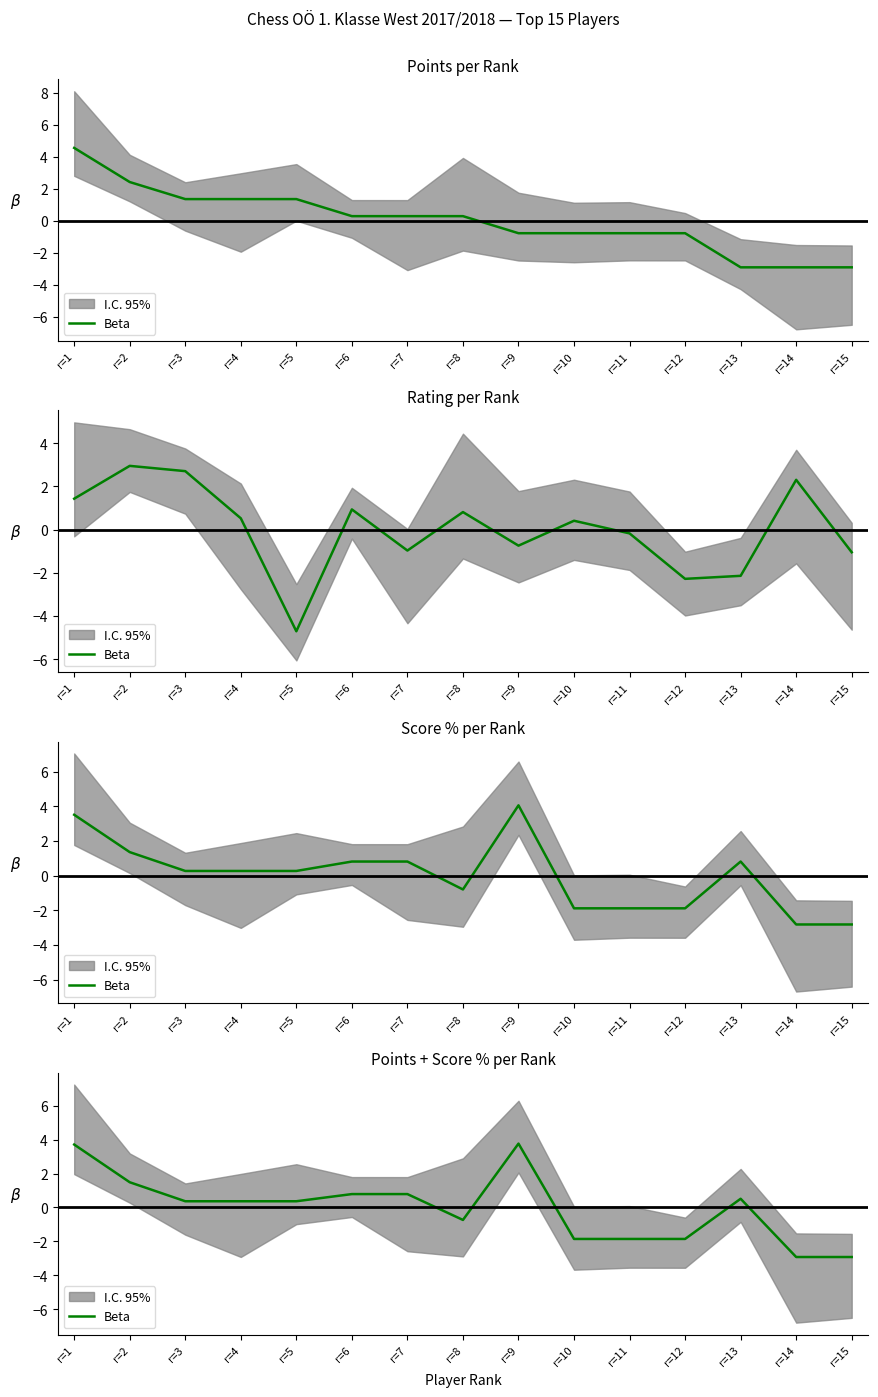

At which category does the chart reach its peak across all series?

r=9